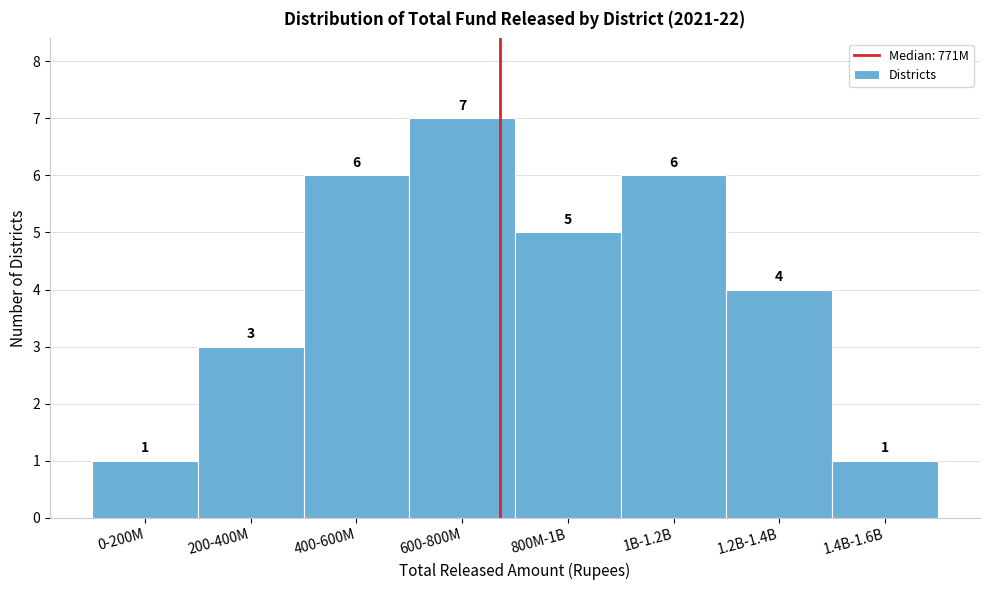

Reading left to right, extract all data points from this chart.

1	3	6	7	5	6	4	1